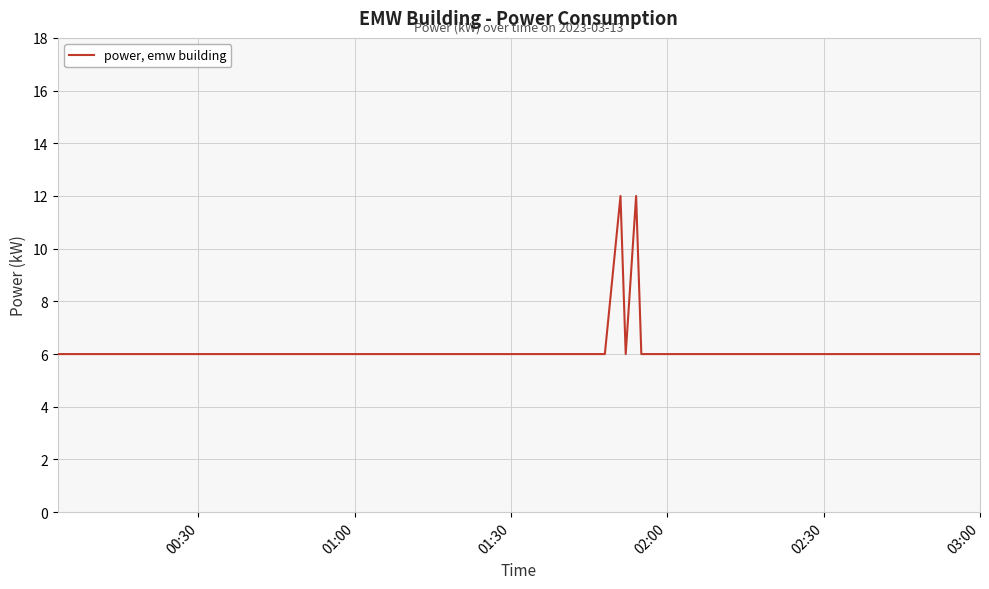

Reading left to right, what are all the values shown in this chart?

6	6	6	6	6	6	6	6	6	6	6	6	6	6	6	6	6	6	6	6	6	6	6	12	6	12	6	6	6	6	6	6	6	6	6	6	6	6	6	6